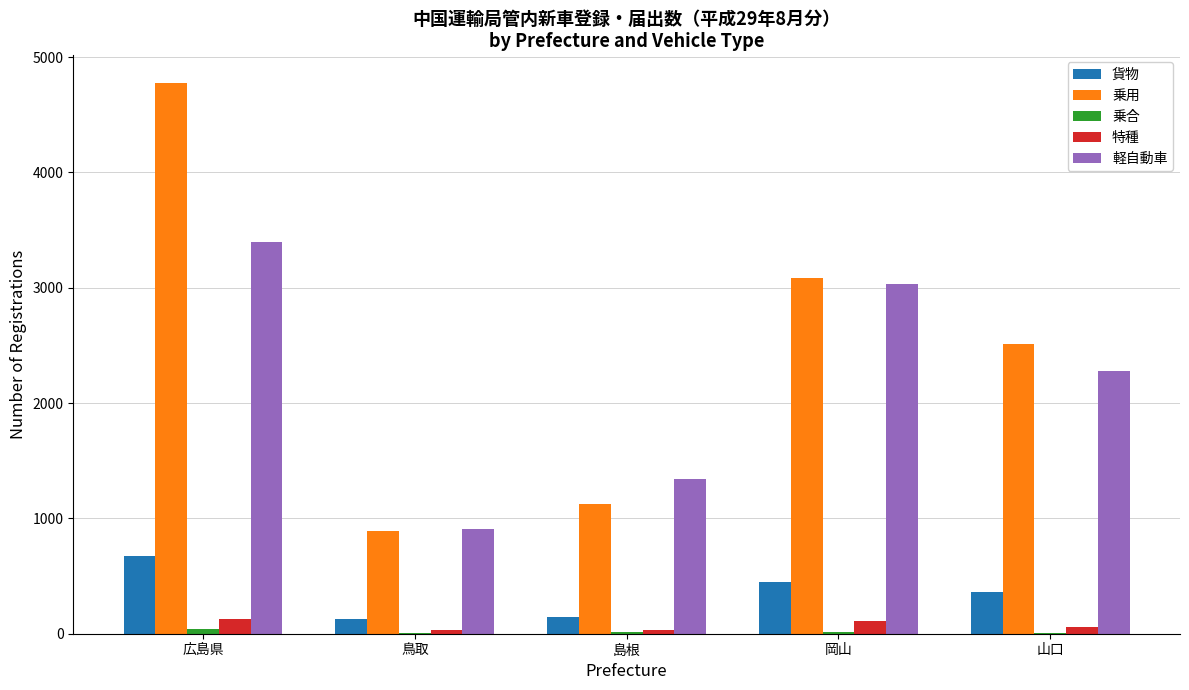

What is the highest value of the 特種 series?

128